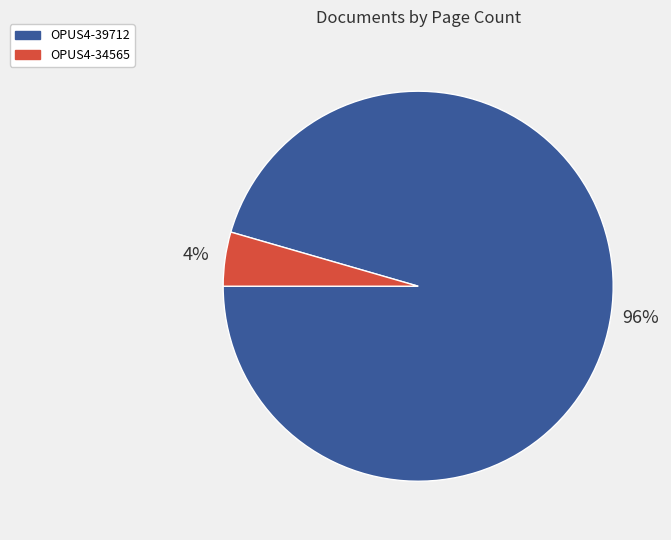

How many segments does this pie chart have?

2